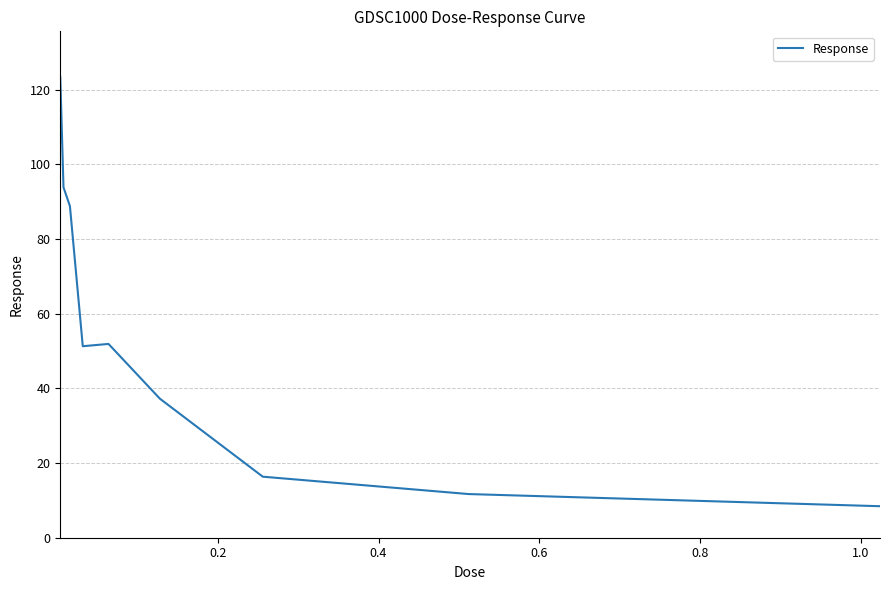

What is the smallest value displayed?

8.4